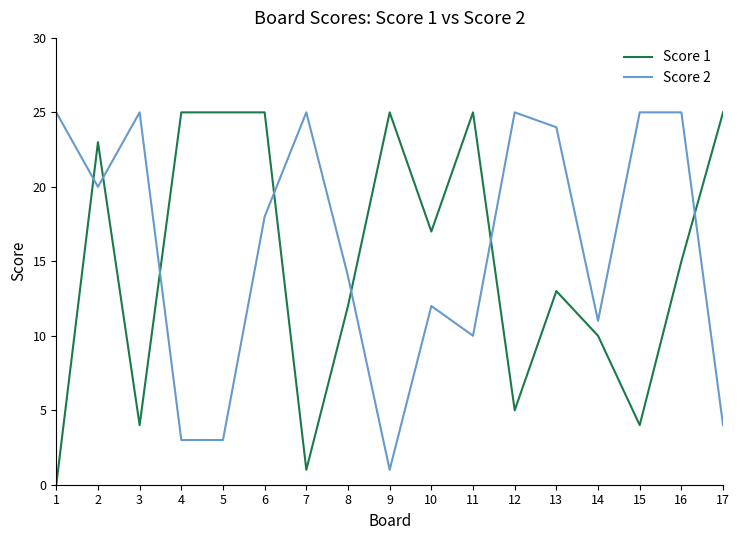

What is the spread (max minus min) of values at 4?

22